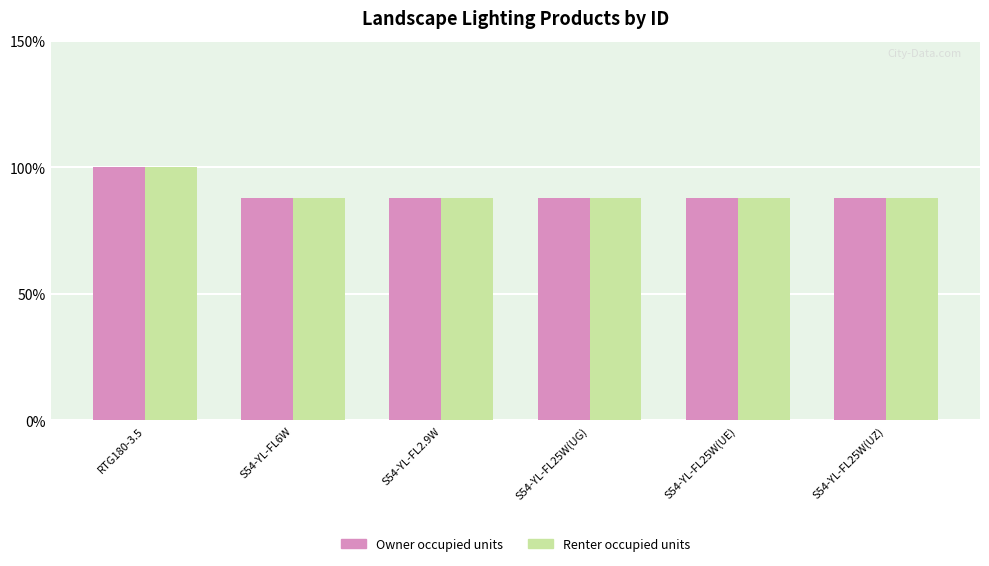

What is the greatest value displayed?

100.0